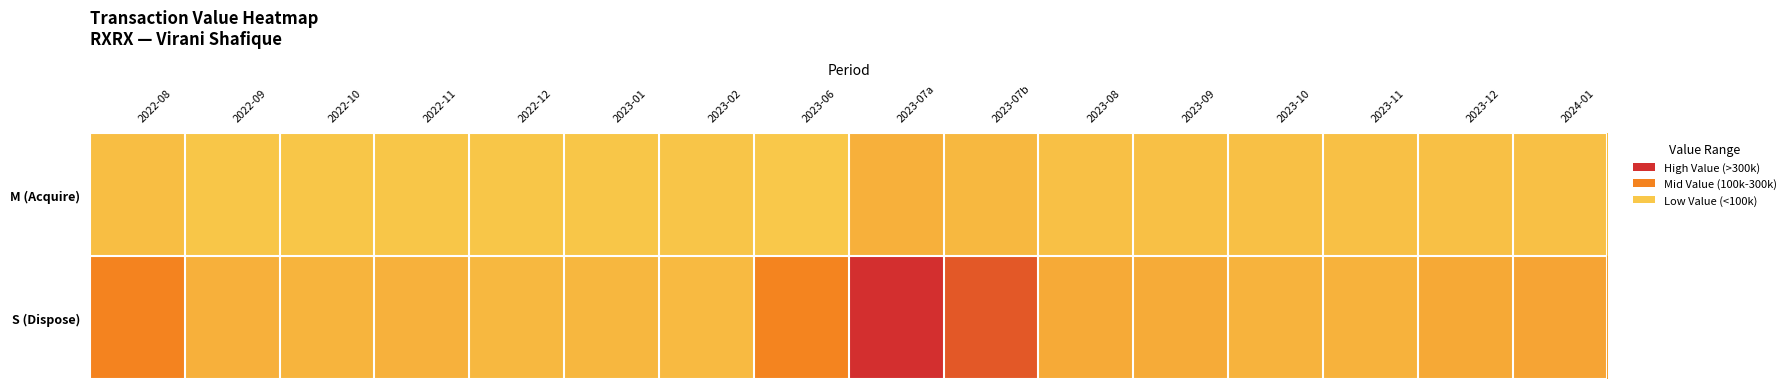

Rank the series by their maximum value, from highest to lowest.

S (Dispose), M (Acquire)